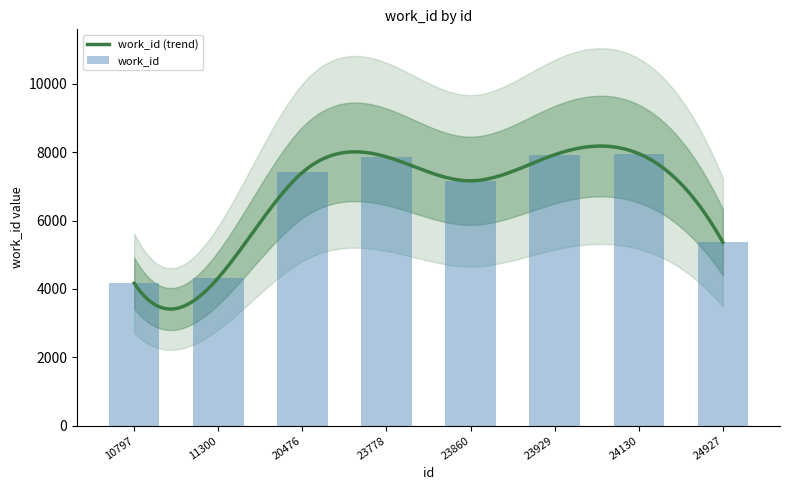

Is it true that the value at 24927 is 5366?

True